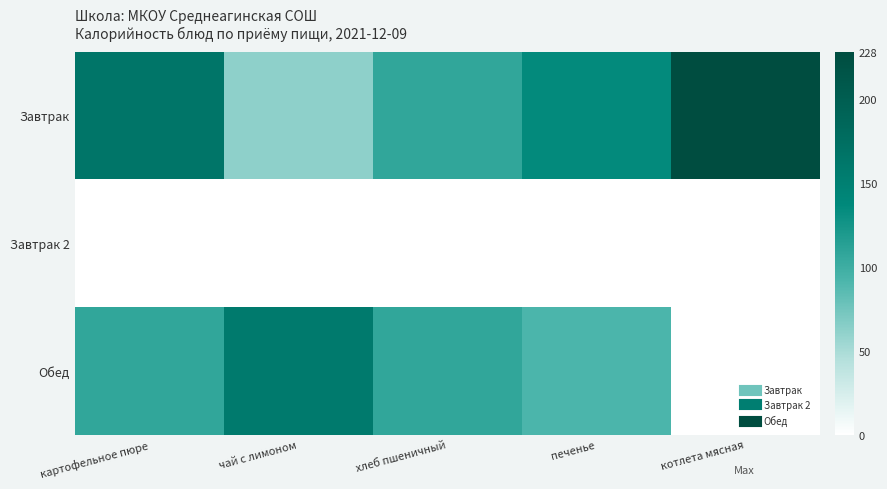

How many data points does each series have?

5